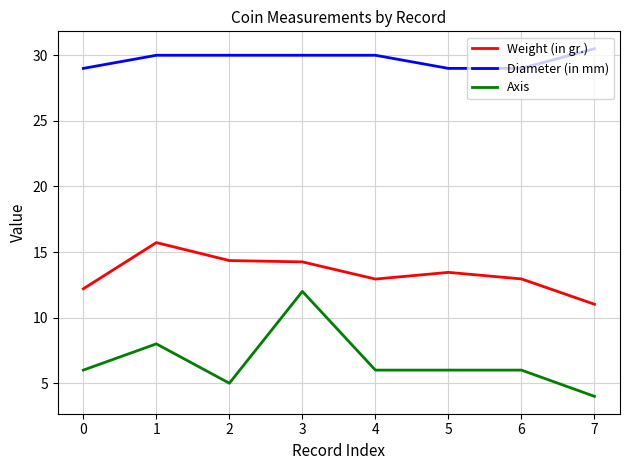

What is the spread (max minus min) of values at 2?

25.0